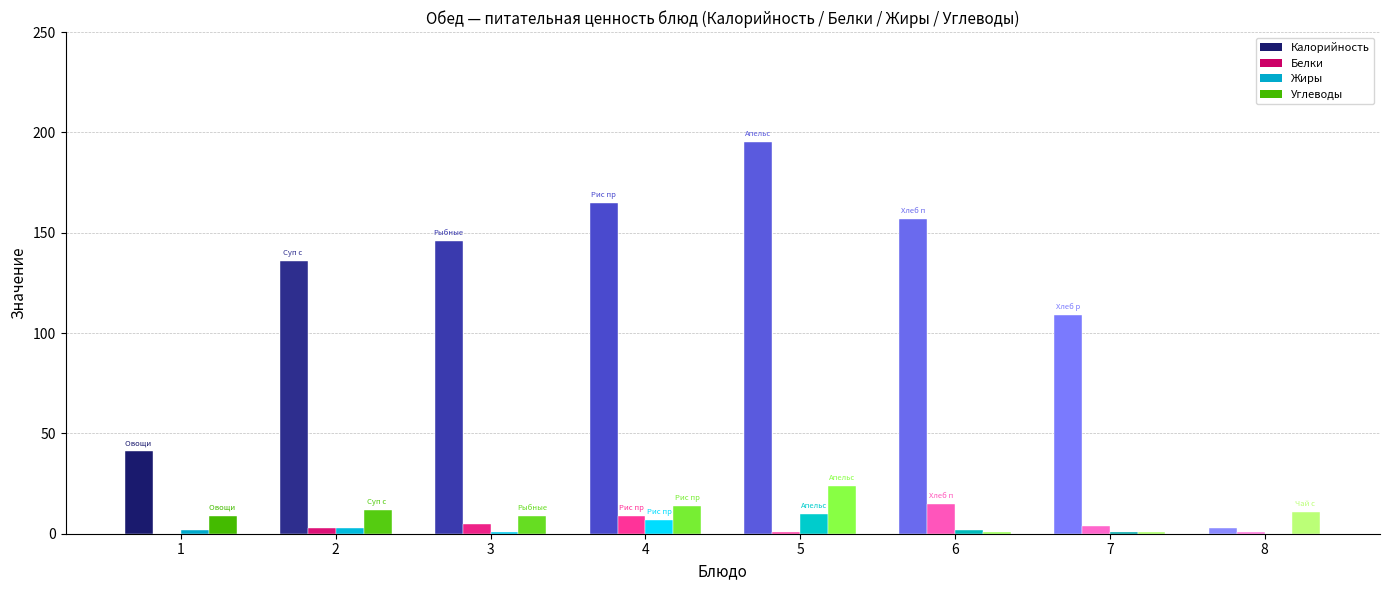

What is the difference between the second highest and second lowest values in the Калорийность series?

124